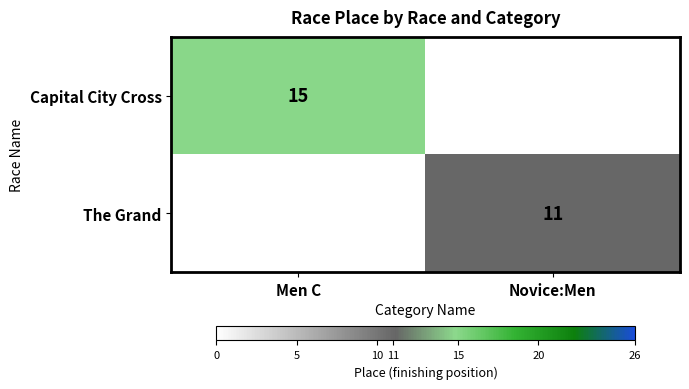

Is the value of The Grand at Novice:Men greater than the value of Capital City Cross at Men C?

No